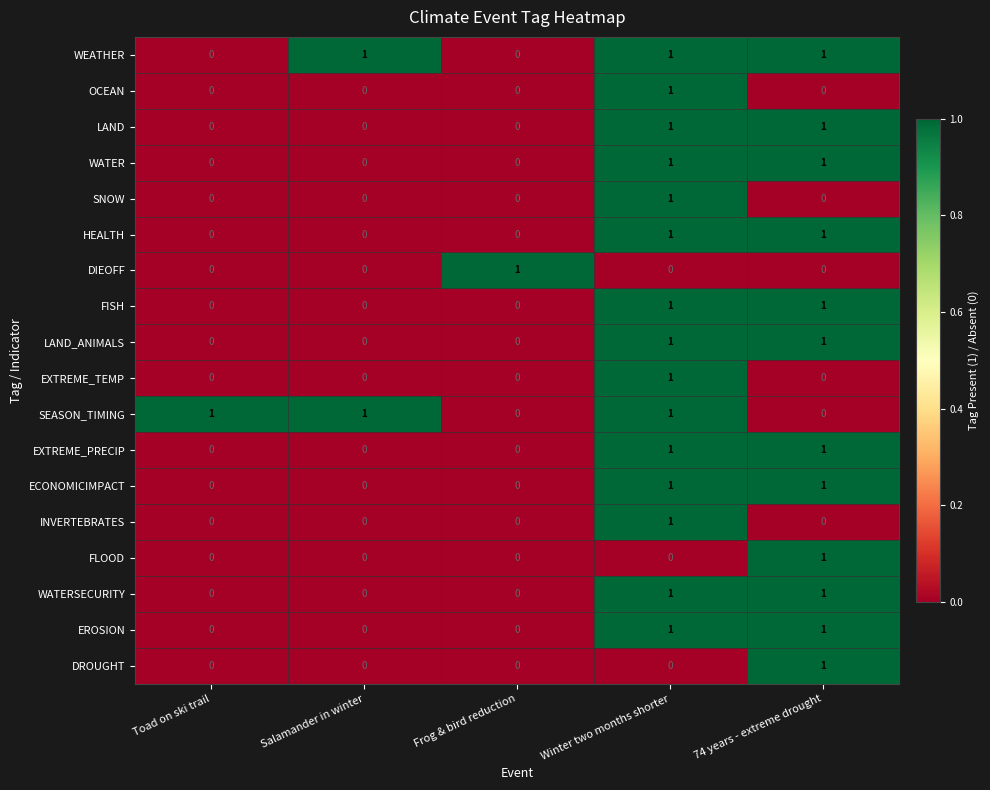

True or false: HEALTH has a value of 0 at Salamander in winter.

True